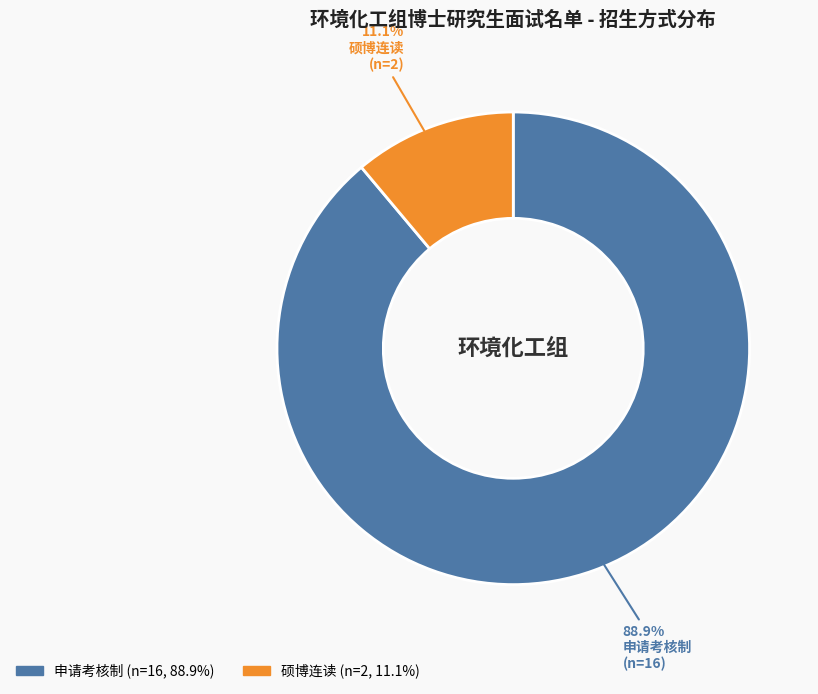

Is the sum of 申请考核制 and 硕博连读 greater than half?

Yes